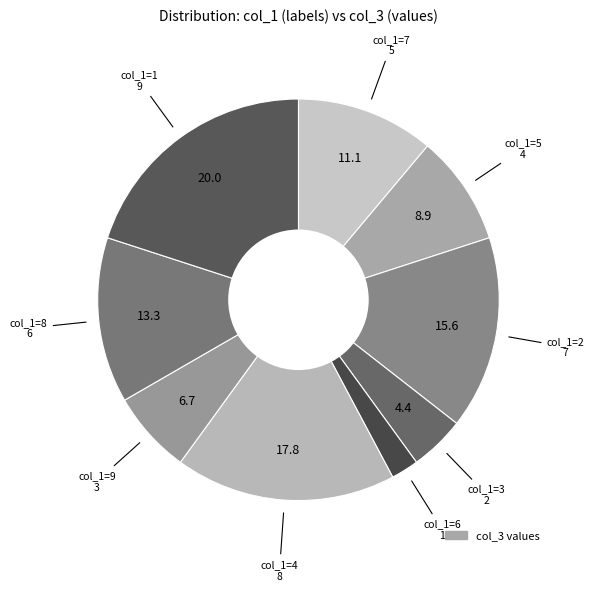

How many slices are in this pie chart?

9